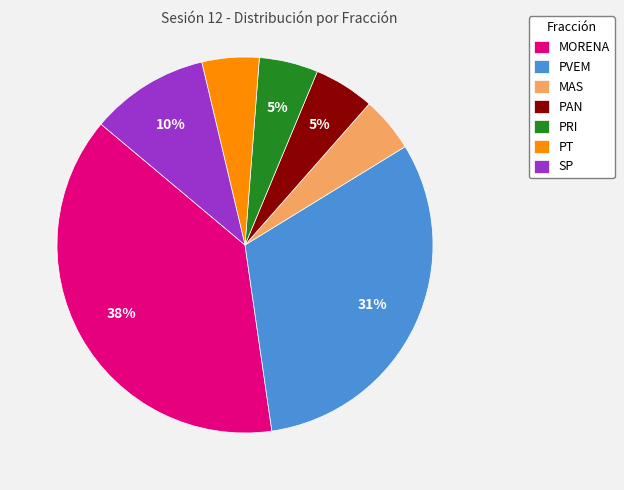

What is the ratio of the value at PVEM to the value at PRI?

6.2